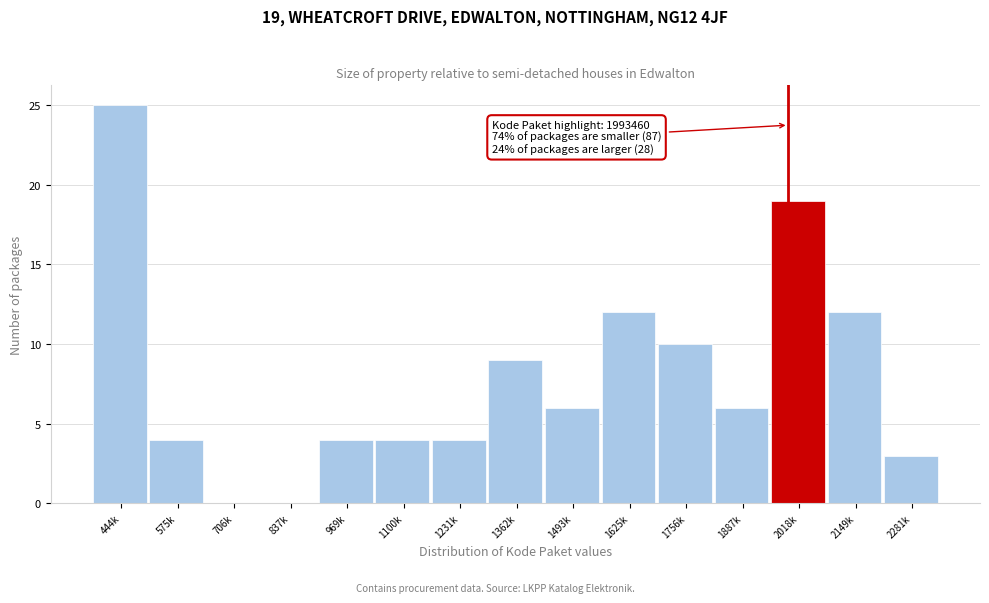

Reading left to right, what are all the values shown in this chart?

444k=25	575k=4	706k=0	837k=0	969k=4	1100k=4	1231k=4	1362k=9	1493k=6	1625k=12	1756k=10	1887k=6	2018k=19	2149k=12	2281k=3